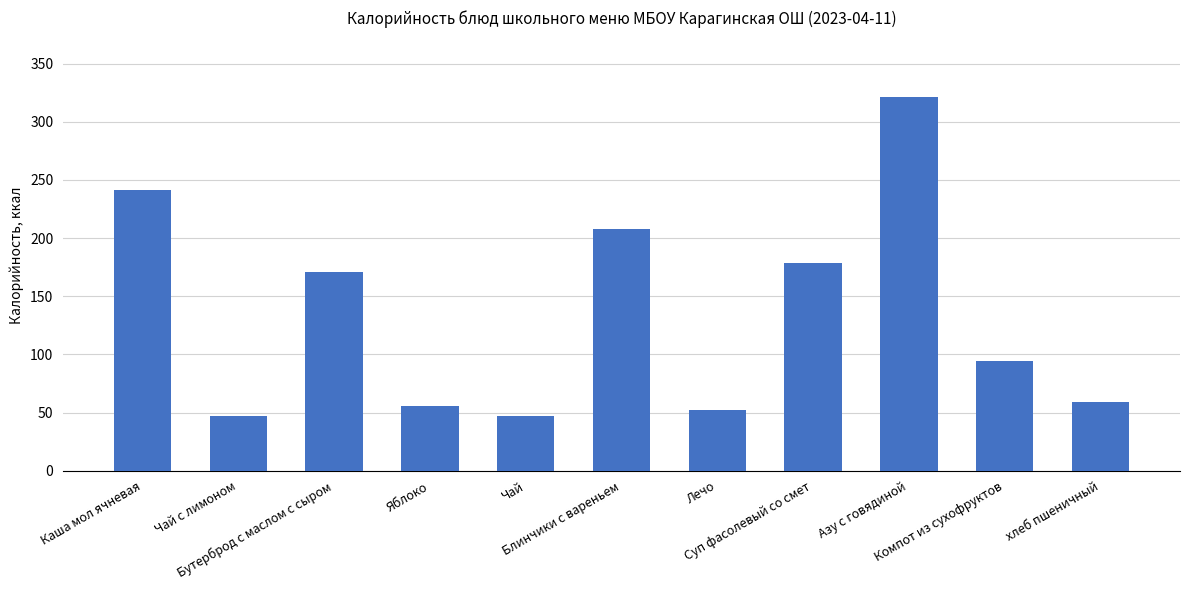

What is the minimum value shown in the chart?

47